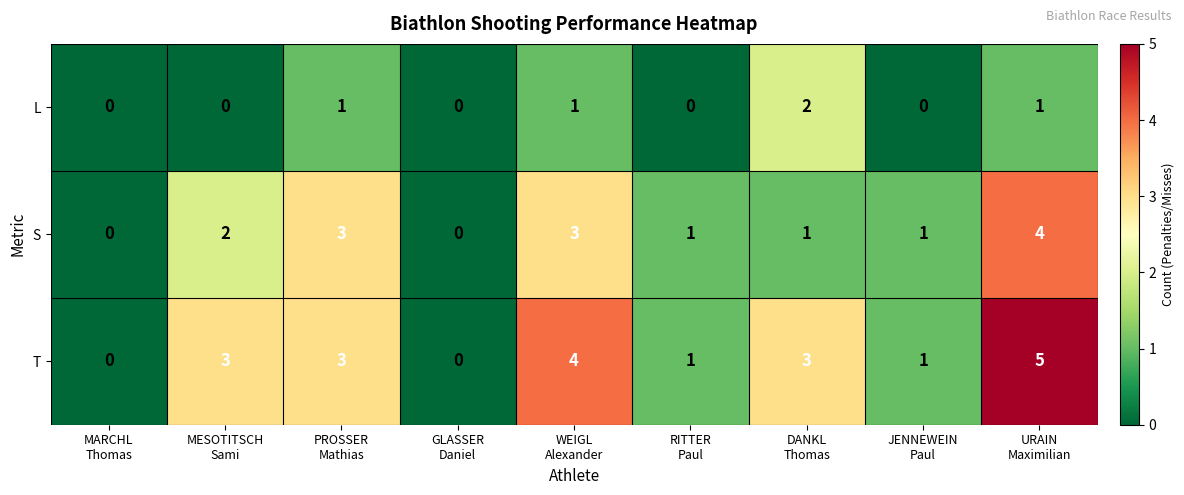

At which category is the sum across all series the highest?

URAIN
Maximilian